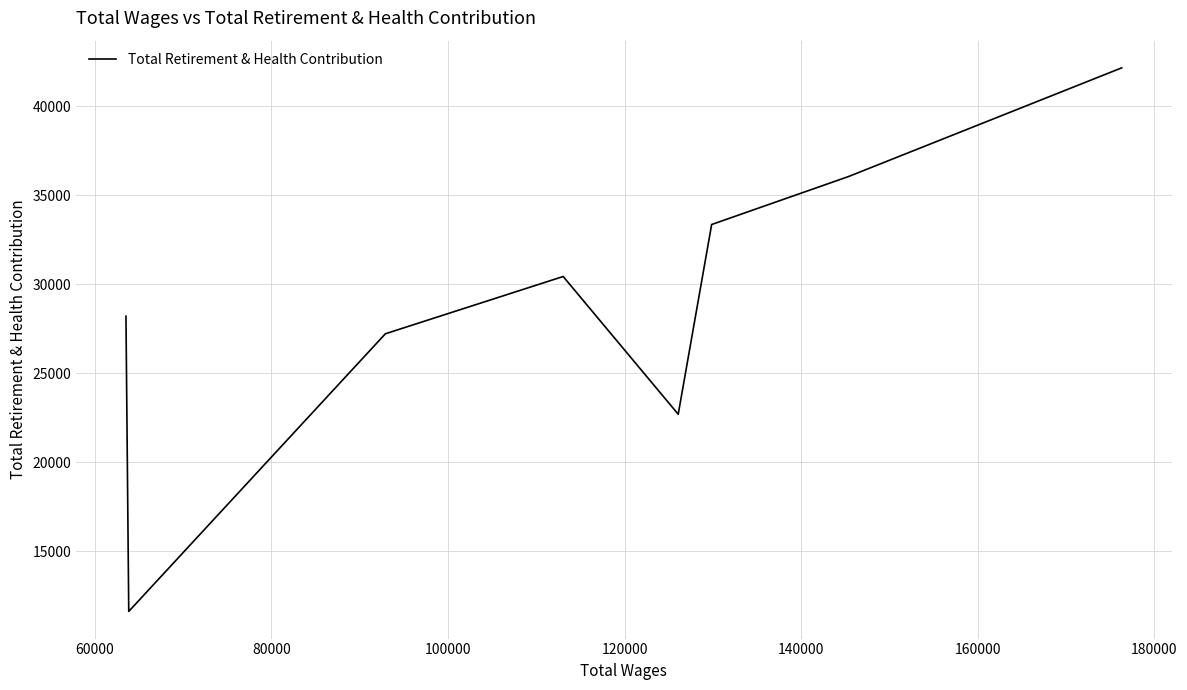

What is the difference between the values at 100000 and 120000?

7736